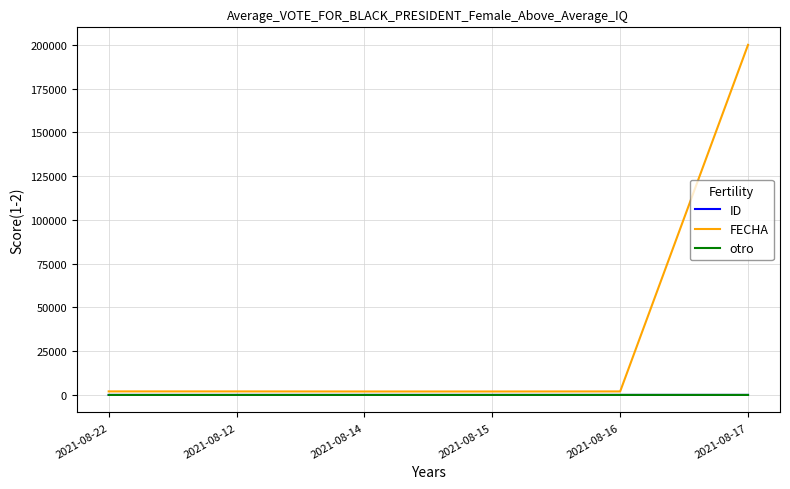

Which series has the largest range (max minus min)?

FECHA